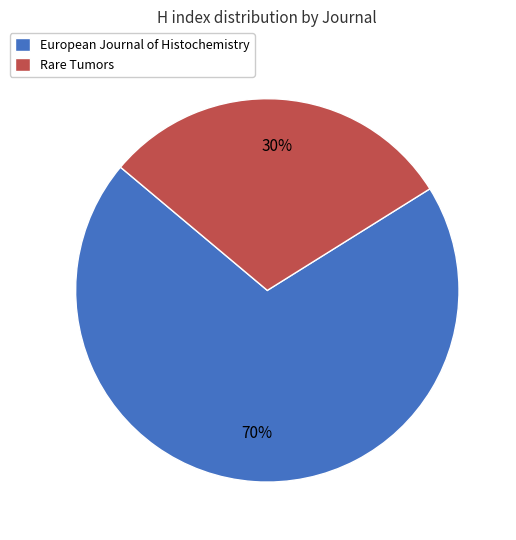

To the nearest percent, what is the difference between the European Journal of Histochemistry and Rare Tumors slice percentages?

40%